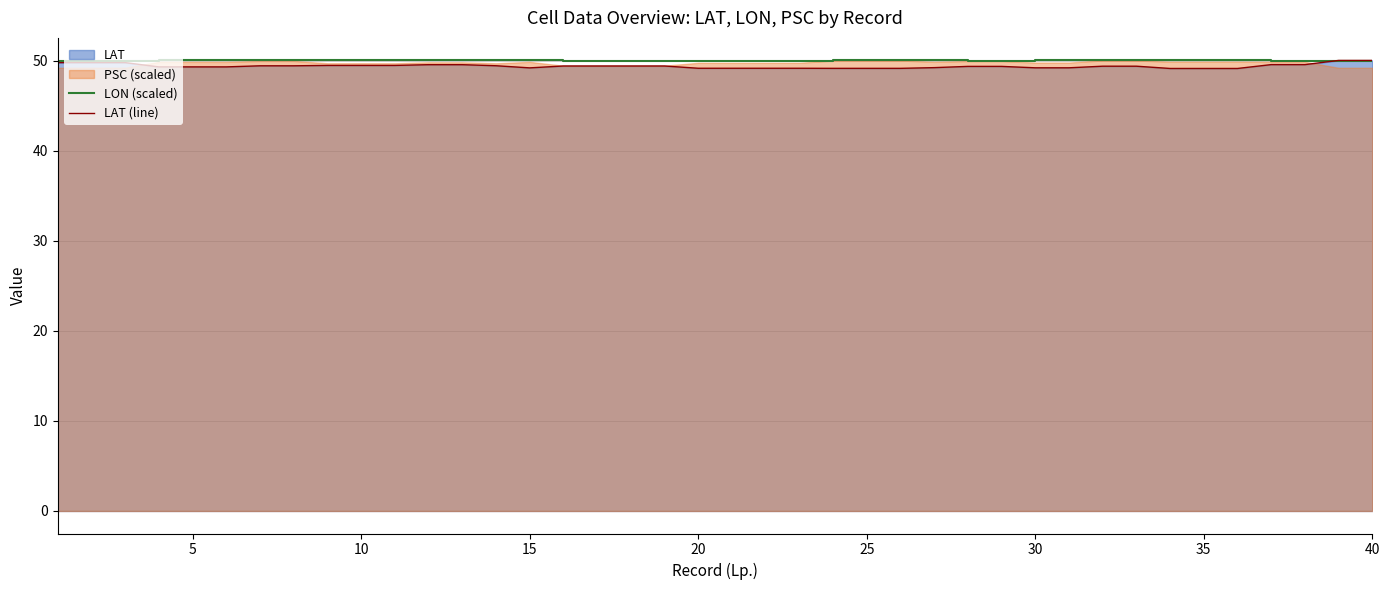

What is the maximum value for LAT (line)?

50.0